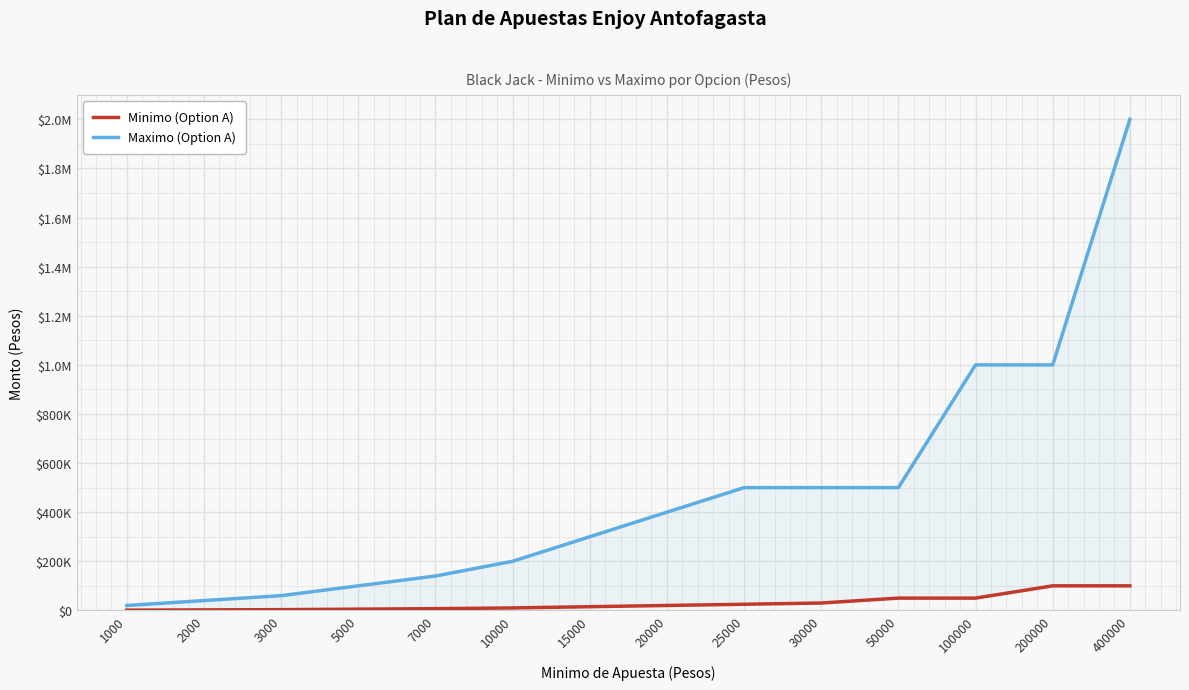

Which has a higher value, 10000 or 2000?

10000